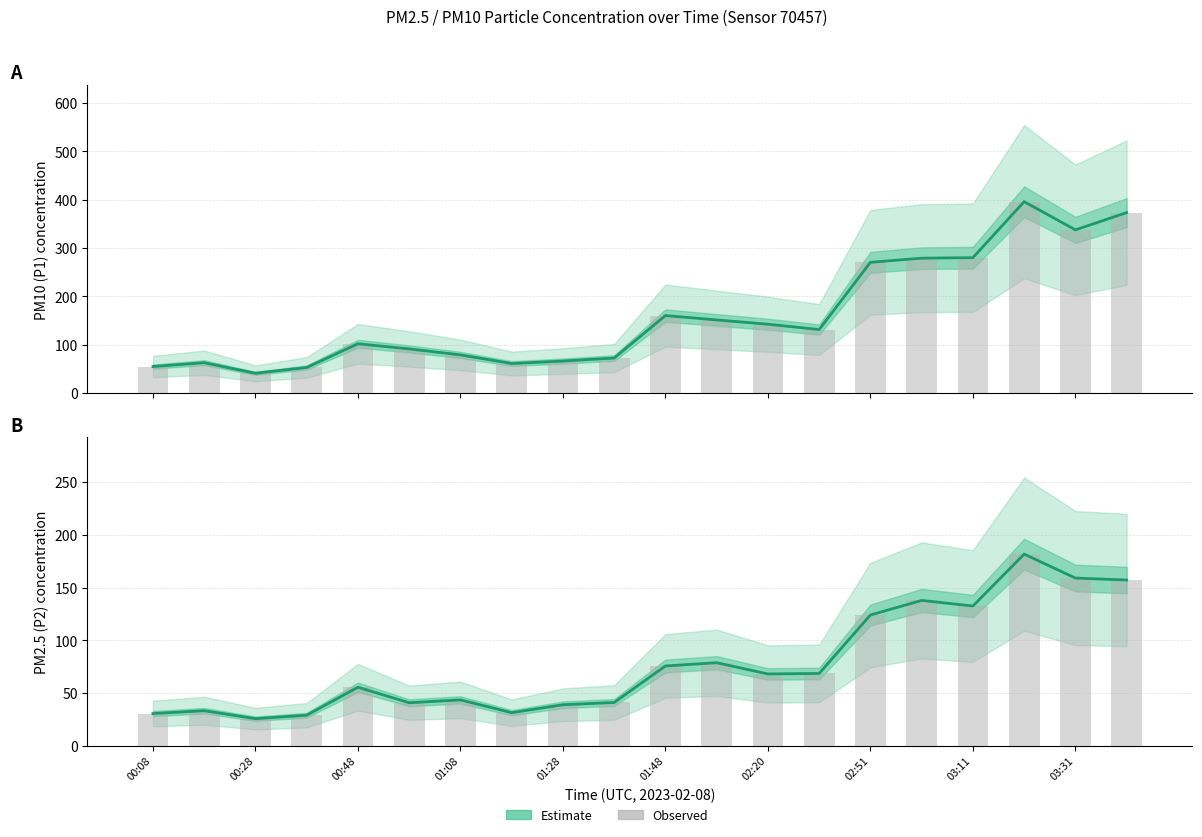

At how many categories does at least one series exceed 151?

8